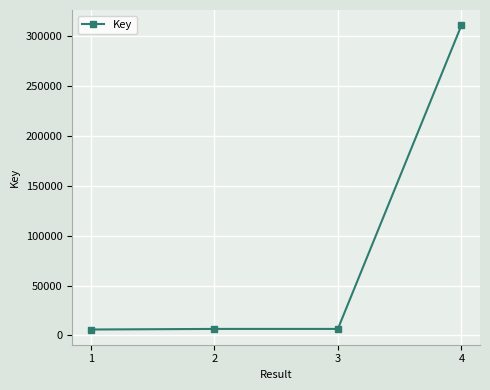

How many values are below 6565?

2